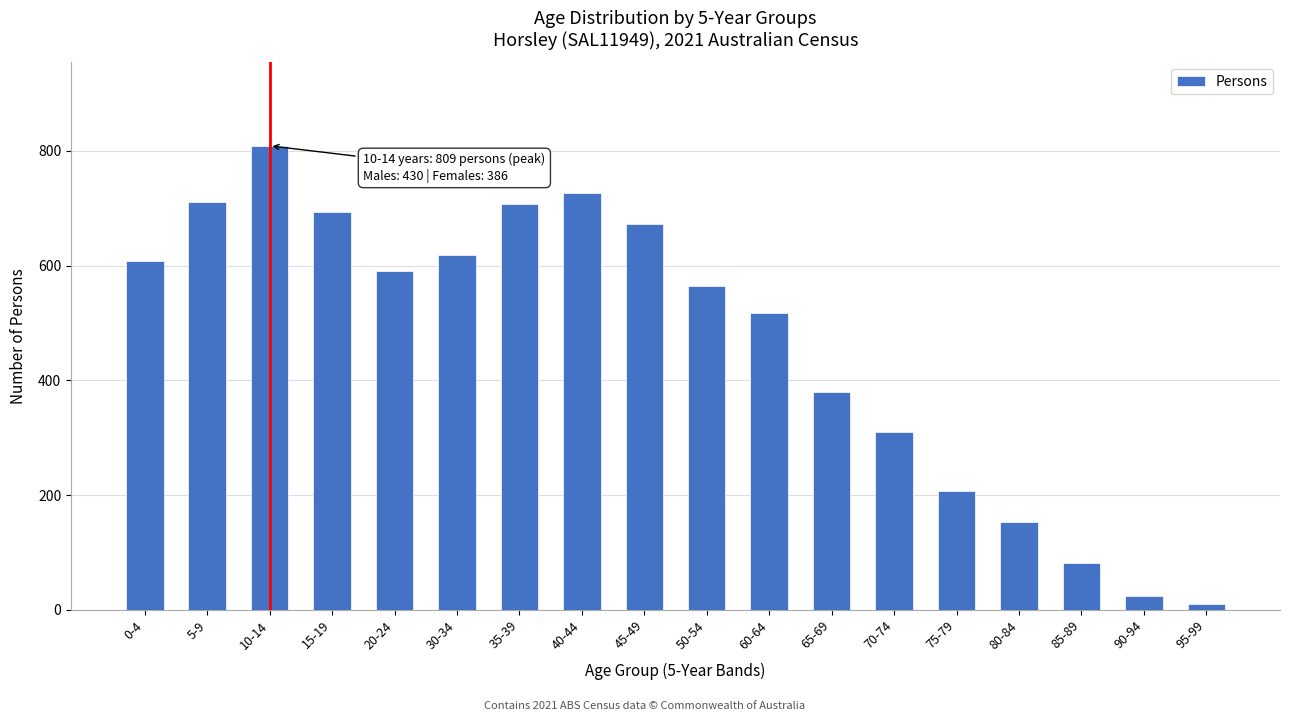

Reading left to right, transcribe all the data shown in this chart.

608	711	809	694	591	618	707	726	672	565	518	380	310	208	154	82	25	11